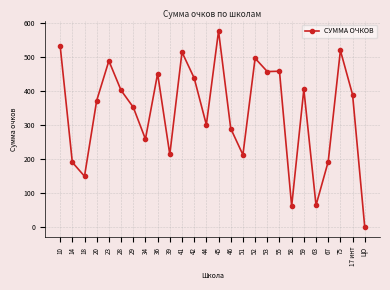

What is the change in value from 23 to 67?

-295.5